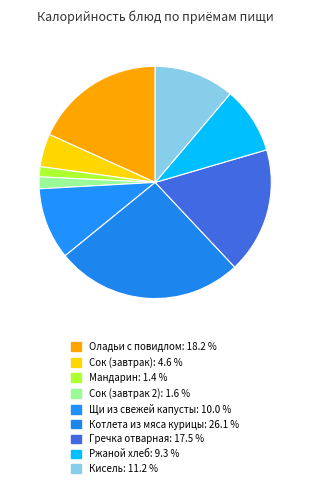

How many slices are in this pie chart?

9